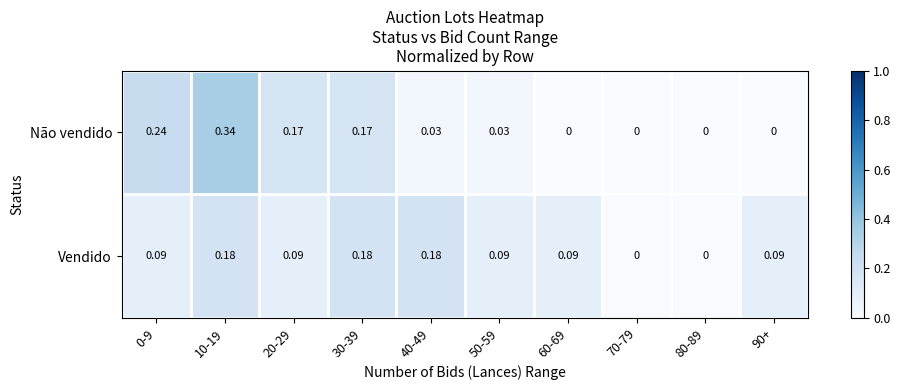

Which series has the widest spread of values?

Não vendido